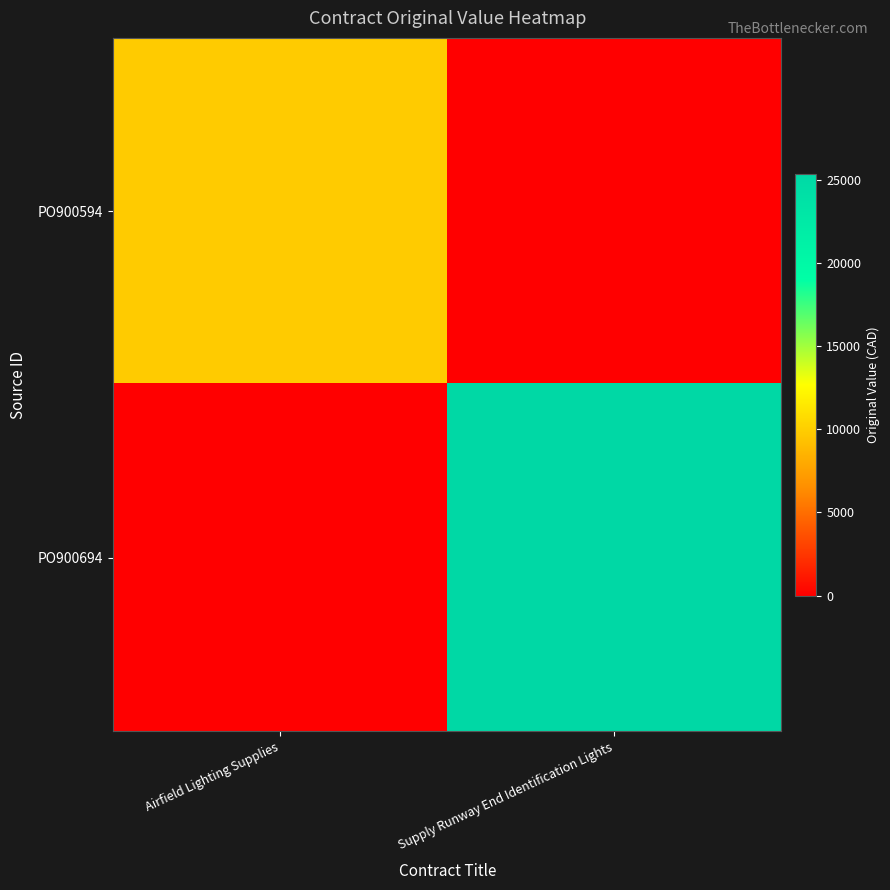

Which series has the largest total across all categories?

PO900694